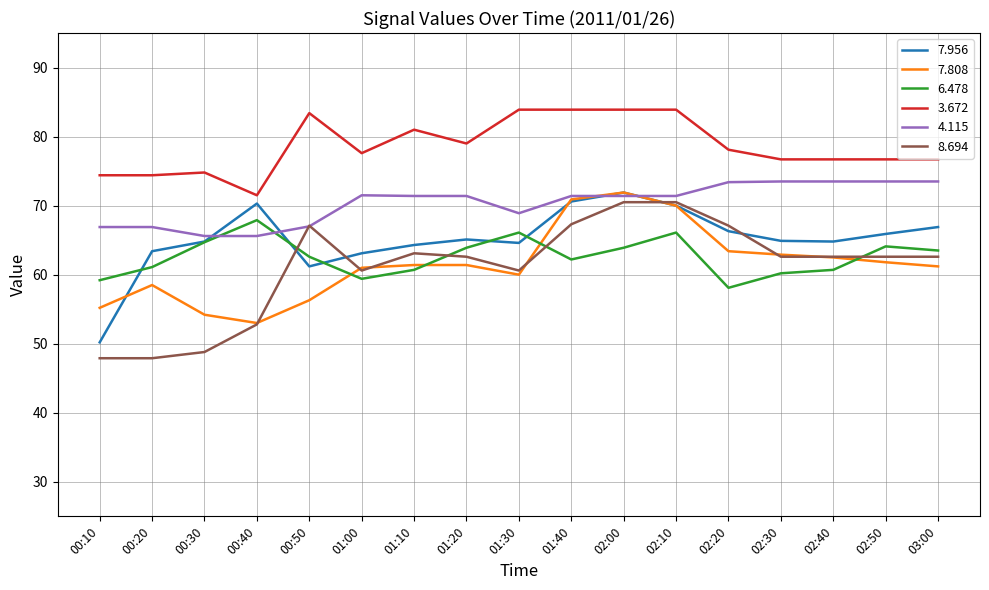

What is the highest value of the 6.478 series?

67.9